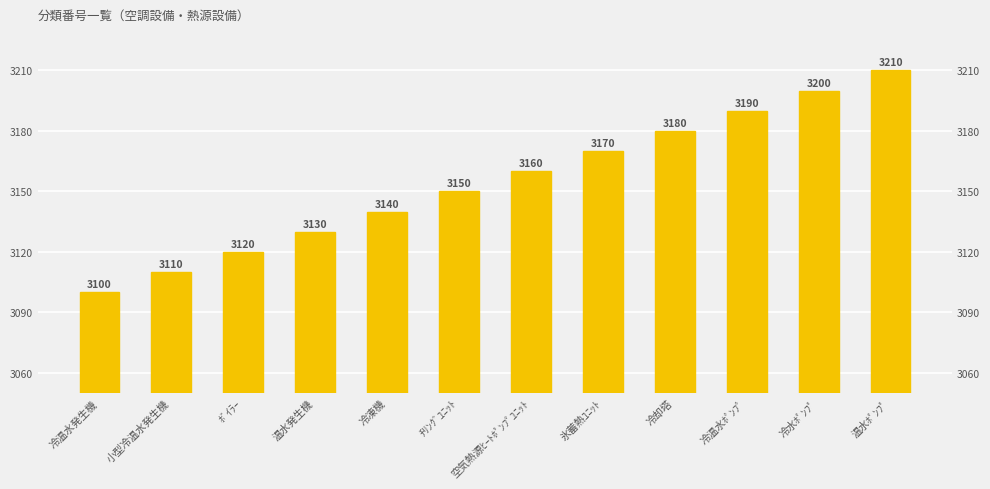

Is it true that the value at 温水ﾎﾟﾝﾌﾟ is 3210?

True